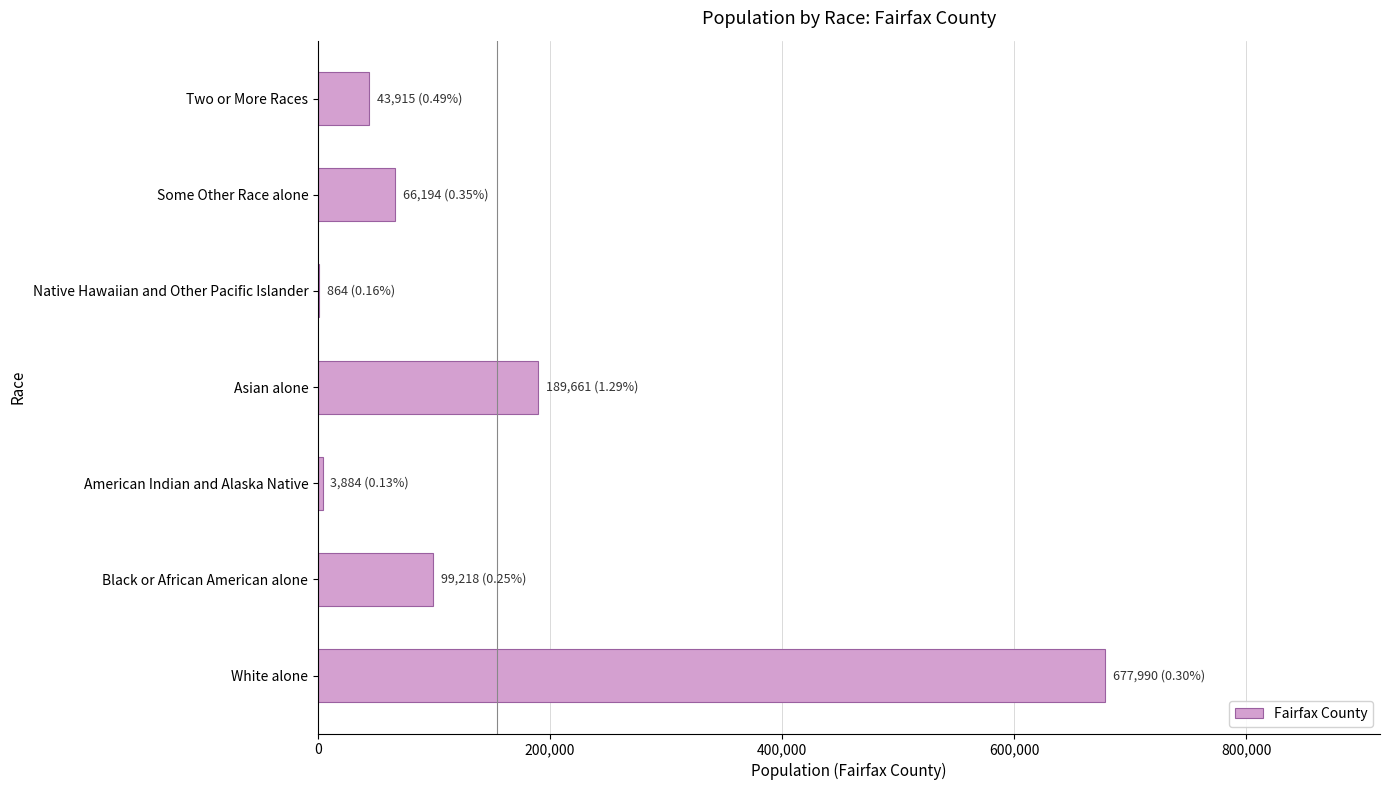

What is the approximate value at Two or More Races?

43915